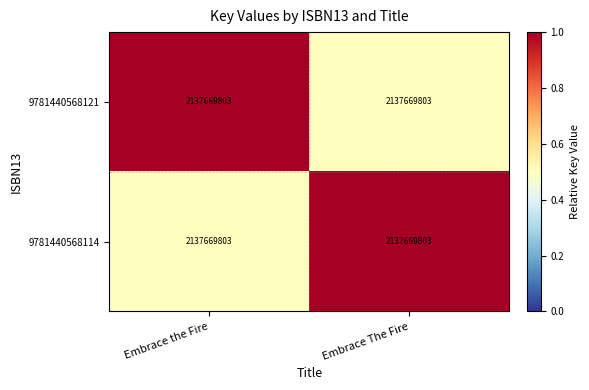

Rank the series at Embrace The Fire from highest to lowest value.

9781440568114, 9781440568121